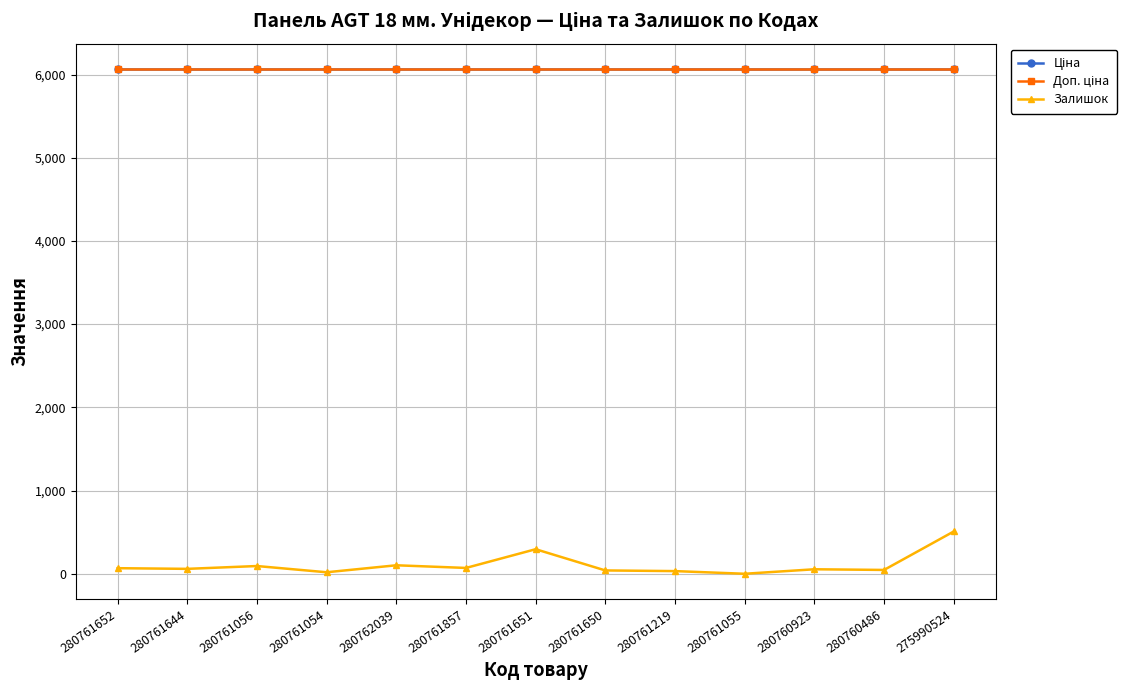

Does the chart have visible grid lines?

Yes